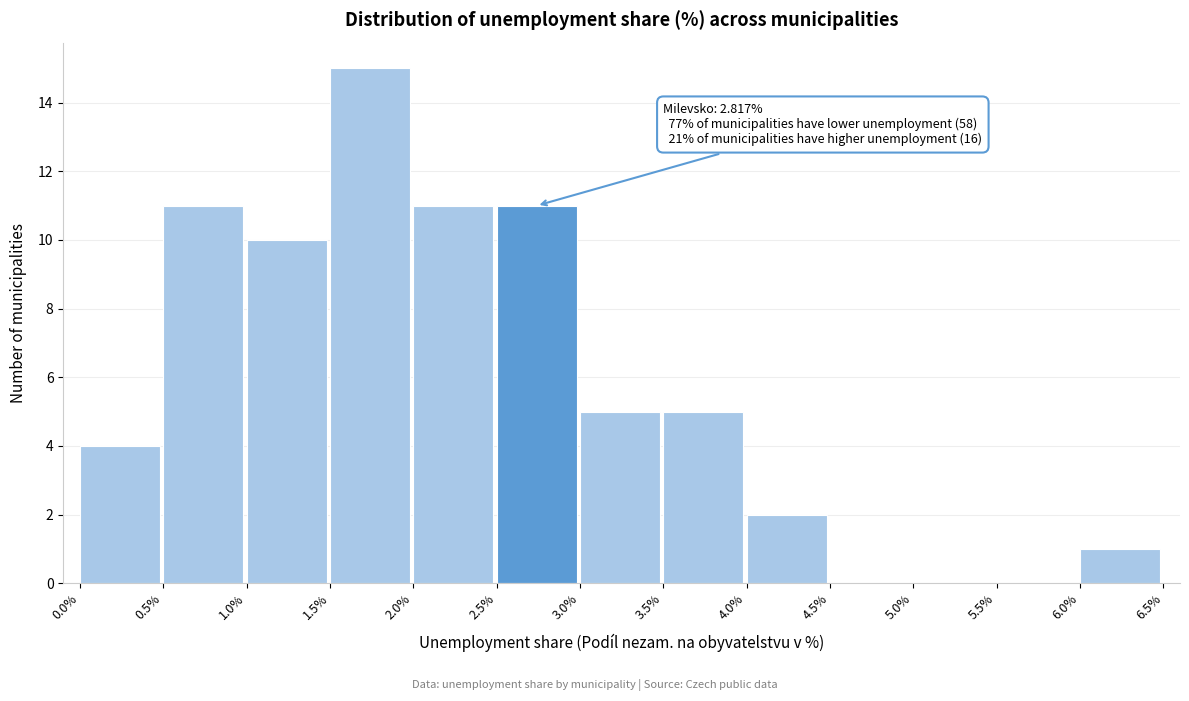

Over which range of the x-axis is the bar tallest?

1.5% to 2.0%